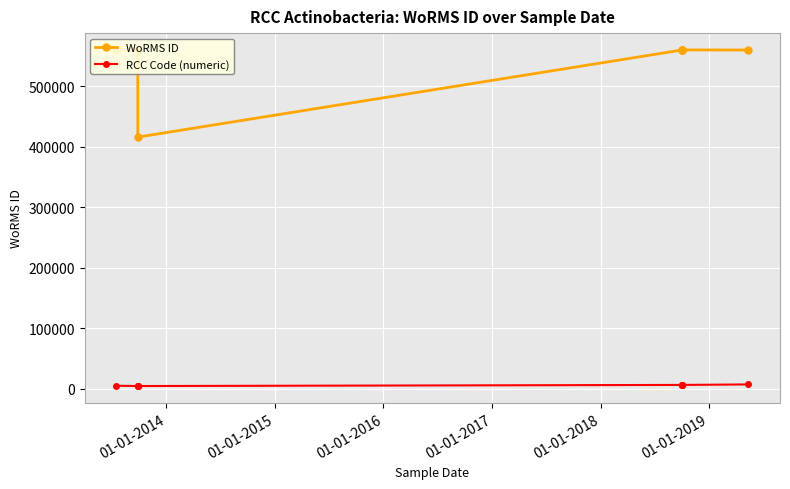

How many series are shown in this chart?

2